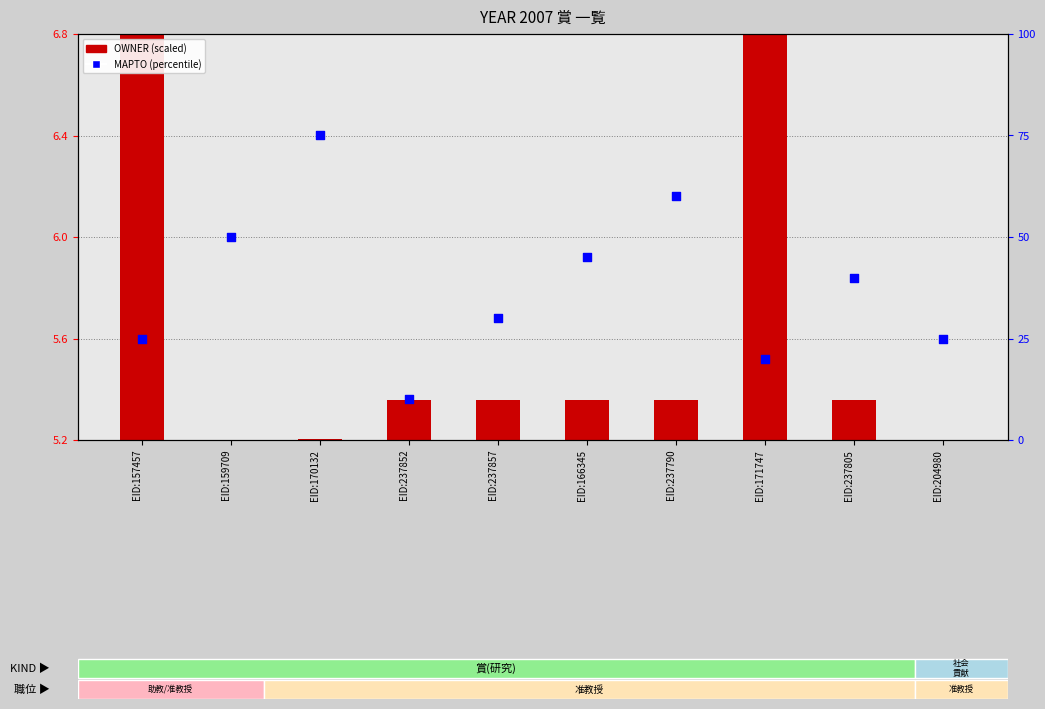

Which series has the largest total across all categories?

MAPTO (percentile)